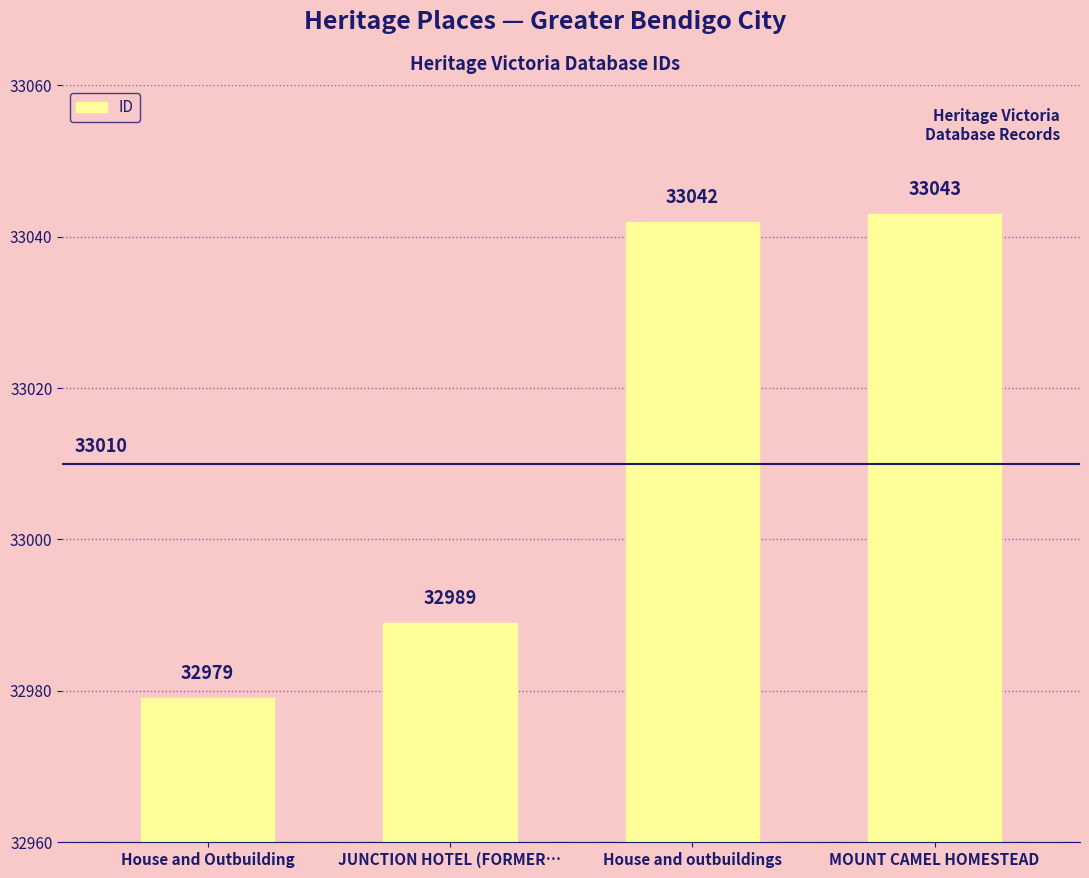

The value at MOUNT CAMEL HOMESTEAD is 33043. True or false?

True